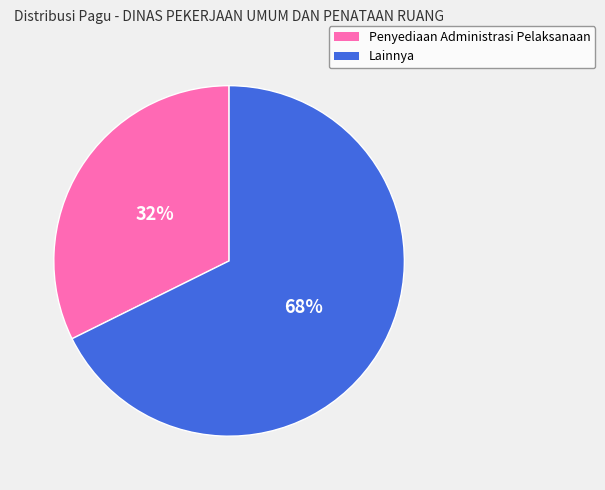

To the nearest percent, what is the average slice percentage?

50%